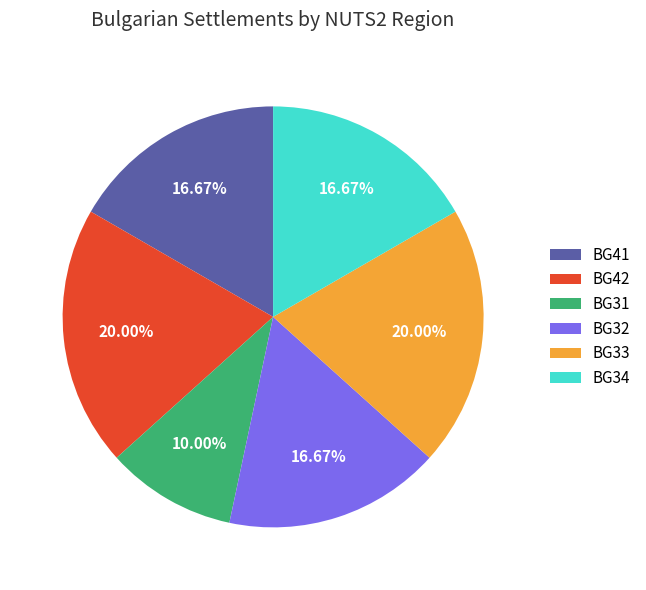

Do BG33 and BG34 together represent more than half of the pie?

No